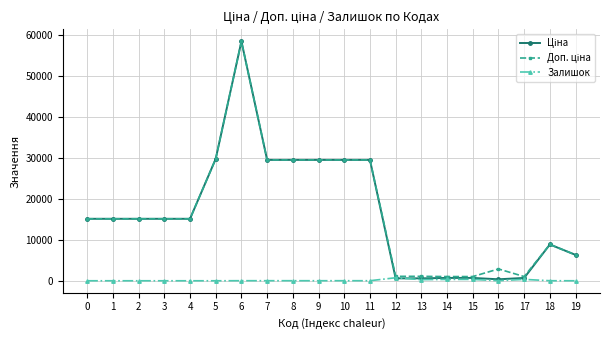

At which category is the sum across all series the highest?

6